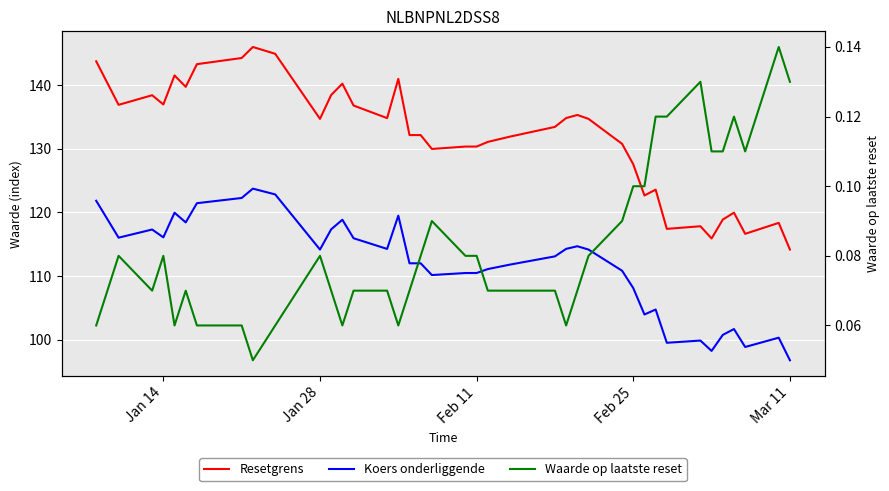

True or false: Resetgrens has a value of 87.1 at Jan 28.

False